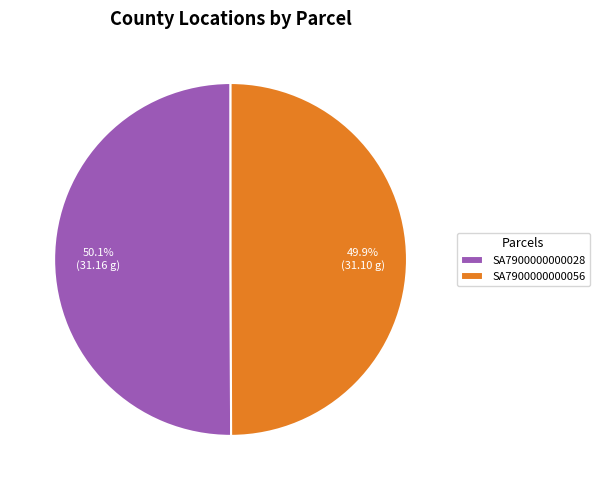

What is the ratio of the value at SA7900000000028 to the value at SA7900000000056?

1.0